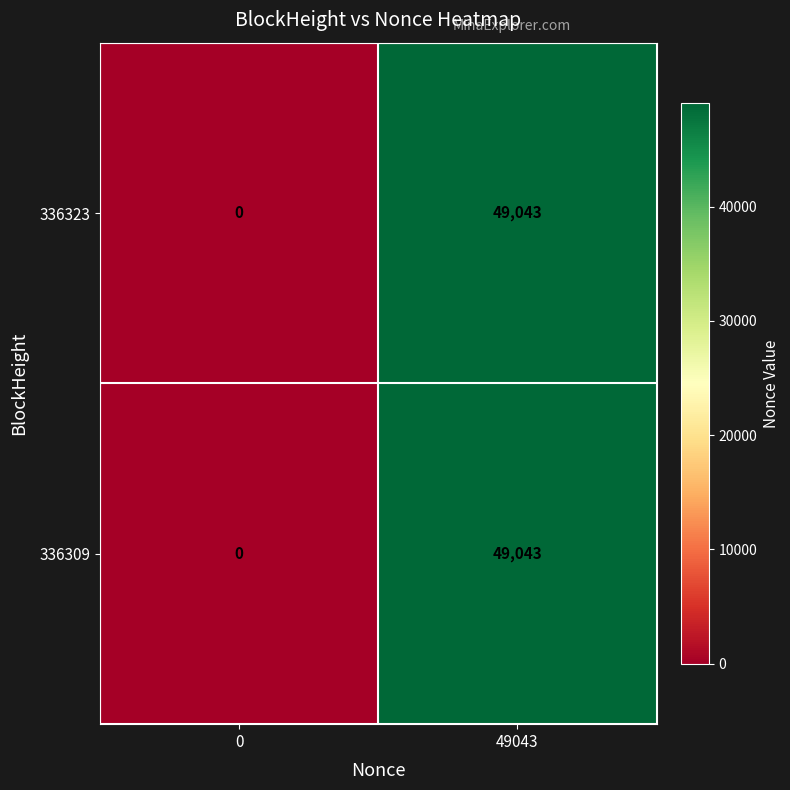

How many series are shown in this chart?

2